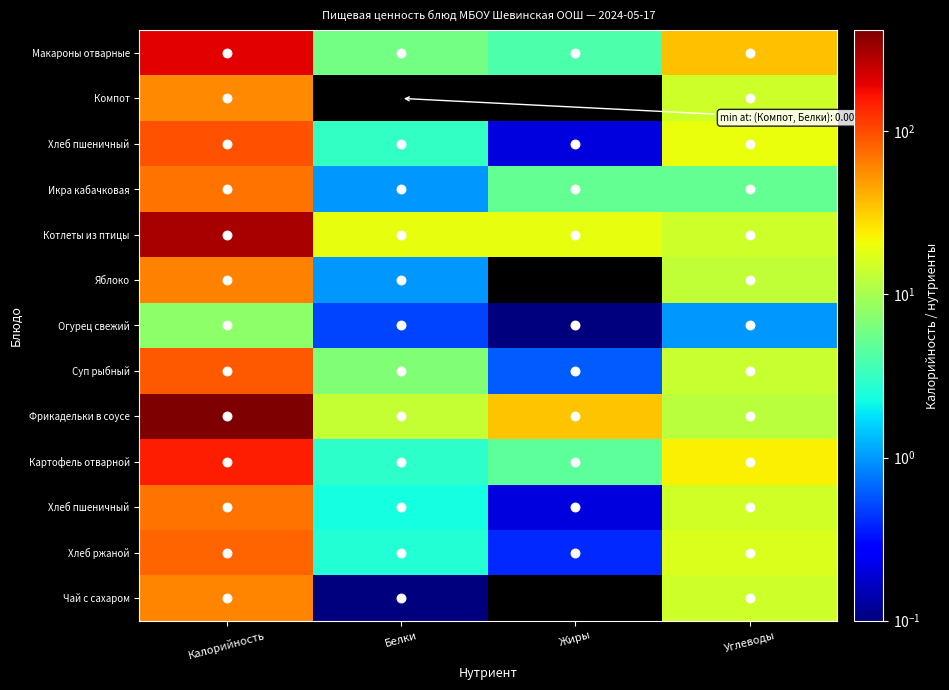

Which category has the highest value across all series?

Калорийность